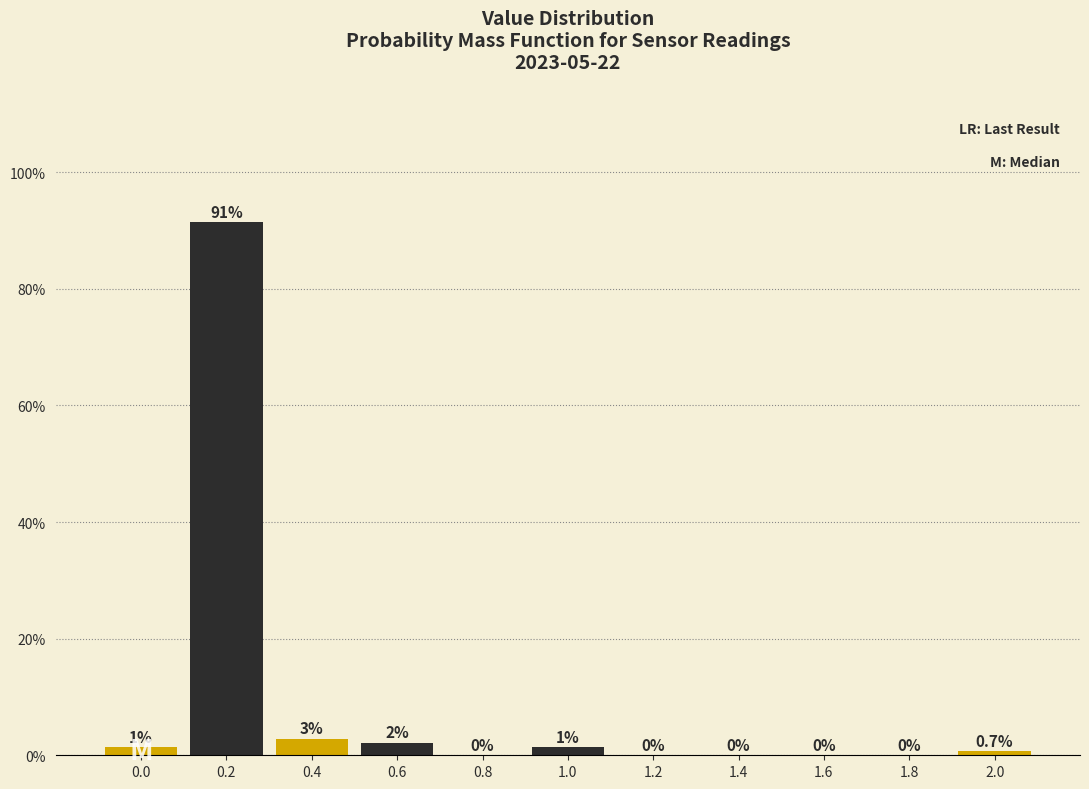

Between 1.0 and 0.4, which is larger?

0.4